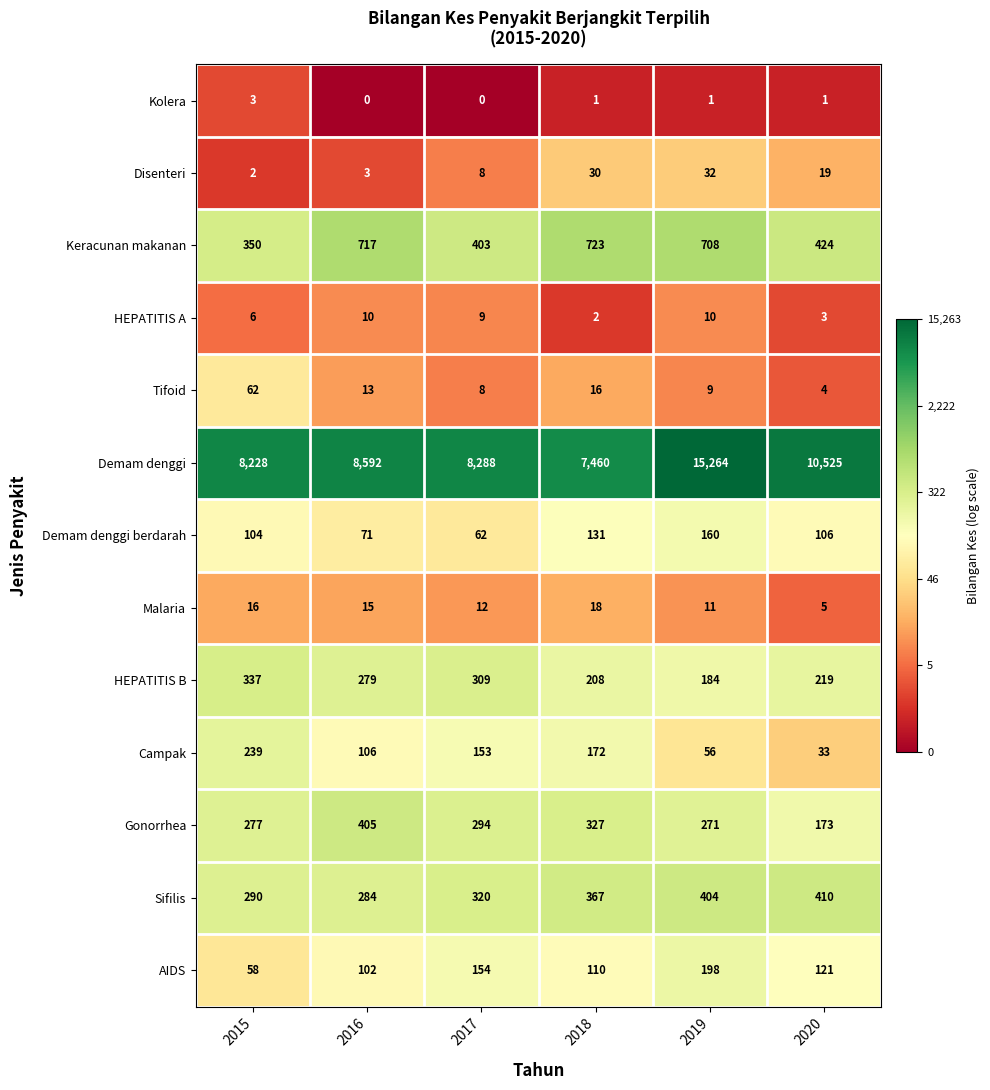

At which category is the sum across all series the highest?

2019